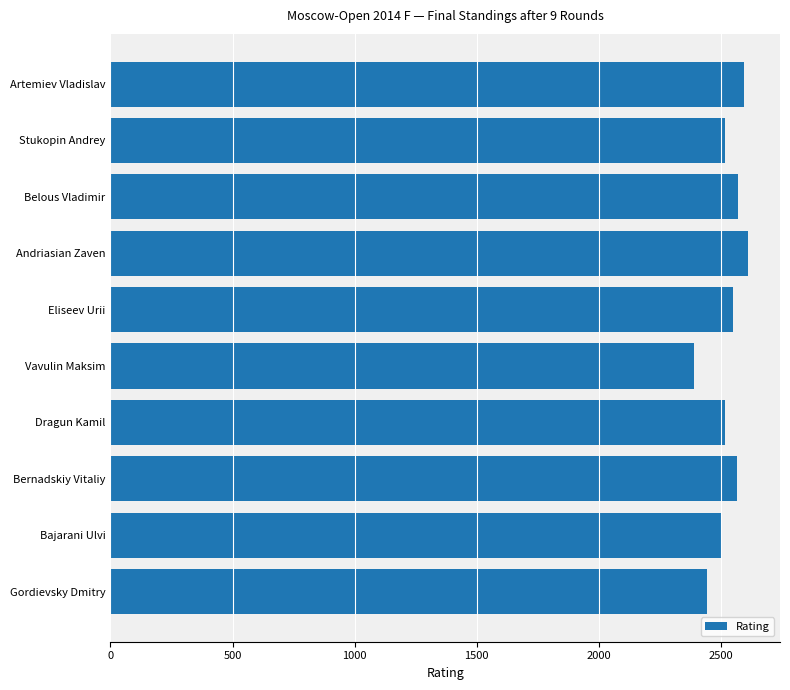

What is the ratio of the value at Dragun Kamil to the value at Gordievsky Dmitry?

1.0